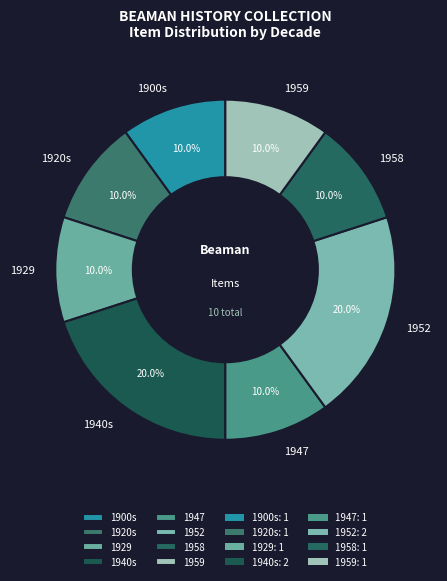

How many slices are in this pie chart?

8